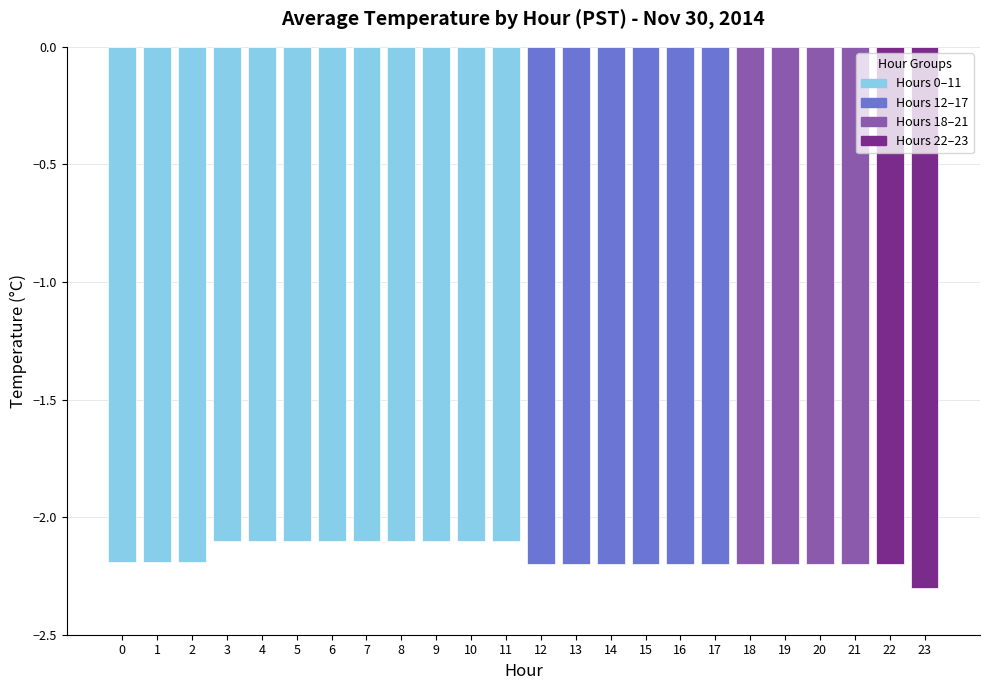

What is the value of the 16th bar from the left?

-2.2